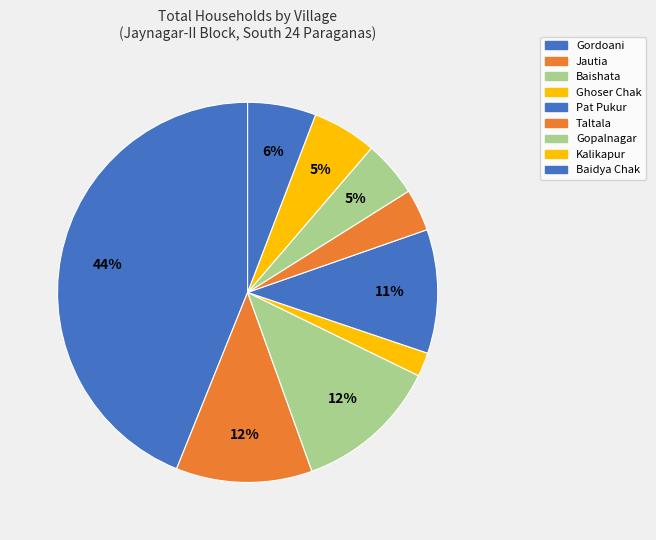

What is the ratio of the value at Gordoani to the value at Ghoser Chak?

21.6